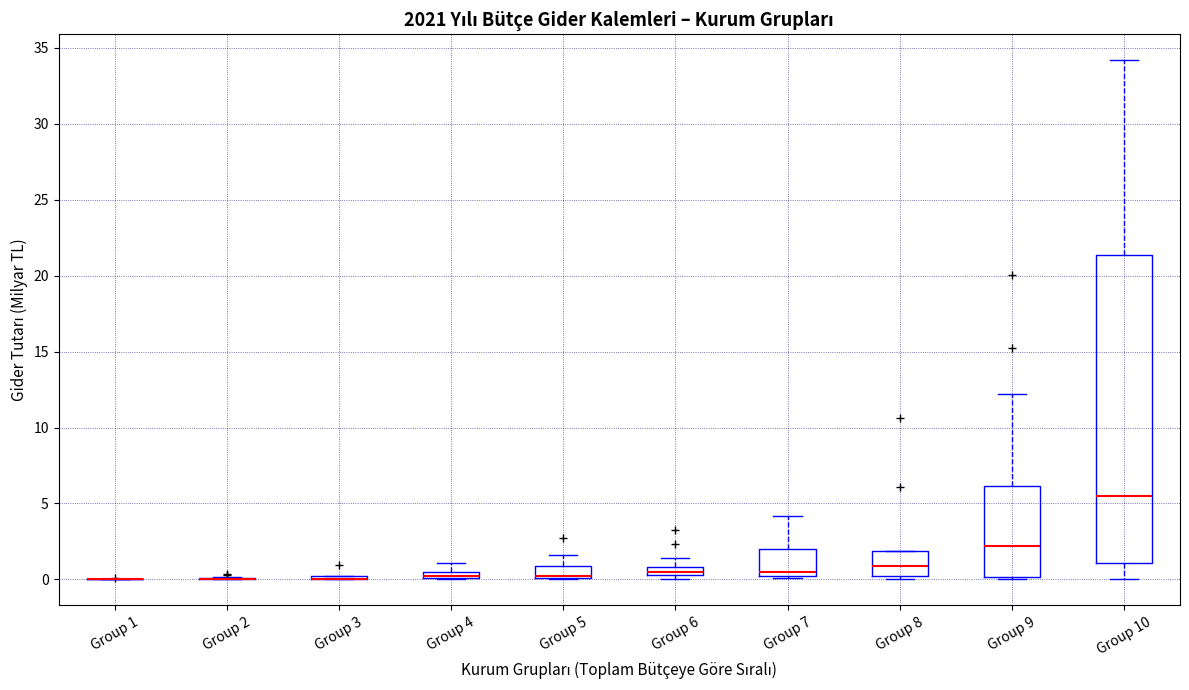

Comparing the boxes themselves (not the whiskers), which one is the tallest?

Group 10